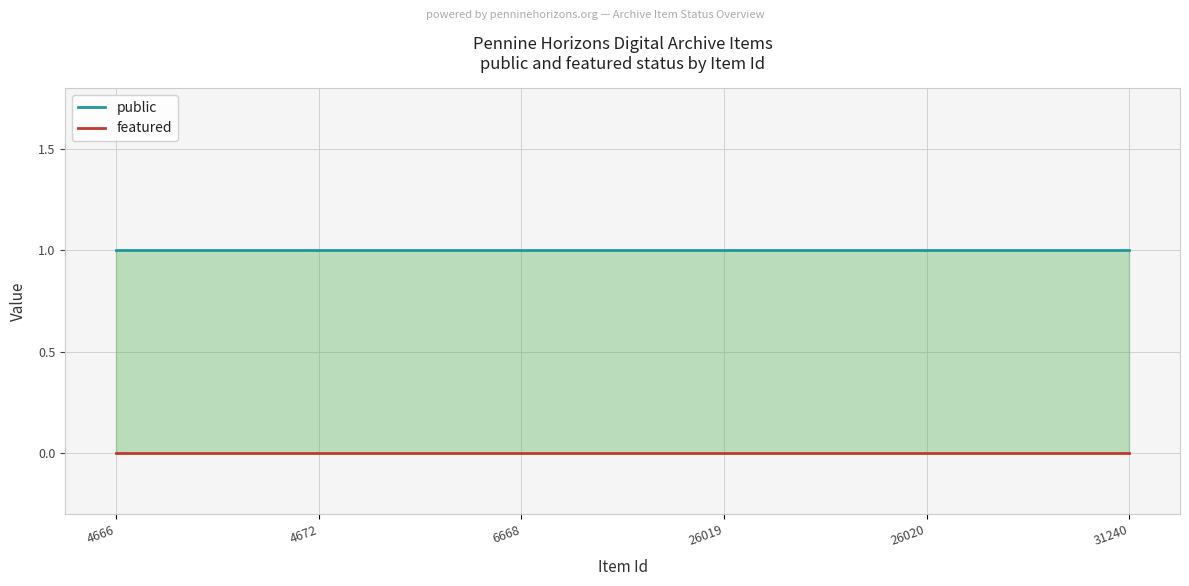

True or false: public and featured intersect in this chart.

False